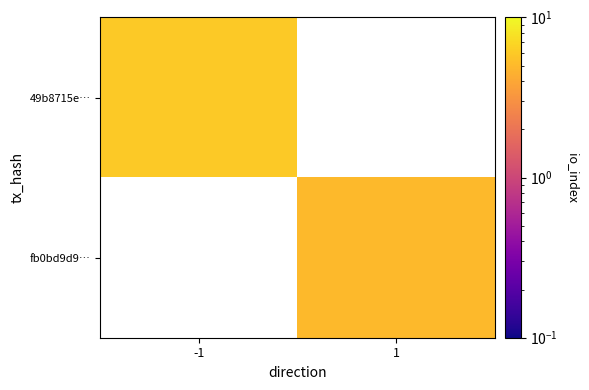

What is the lowest value of the 49b8715e… series?

6.0